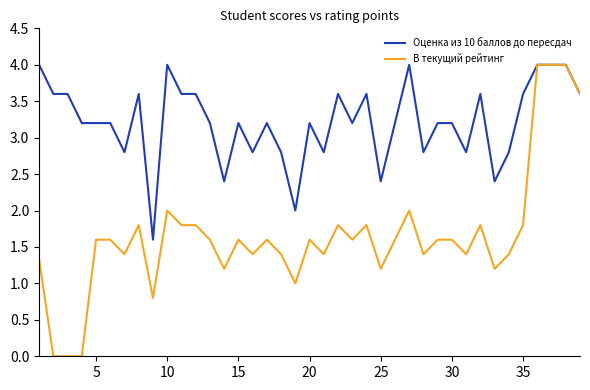

List the series in order of their overall mean, lowest first.

В текущий рейтинг, Оценка из 10 баллов до пересдач